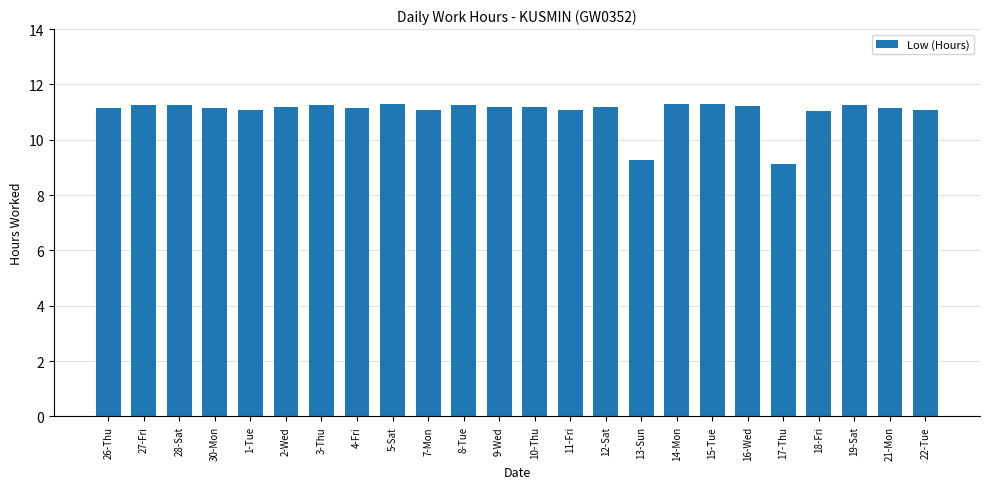

What is the smallest value displayed?

9.1